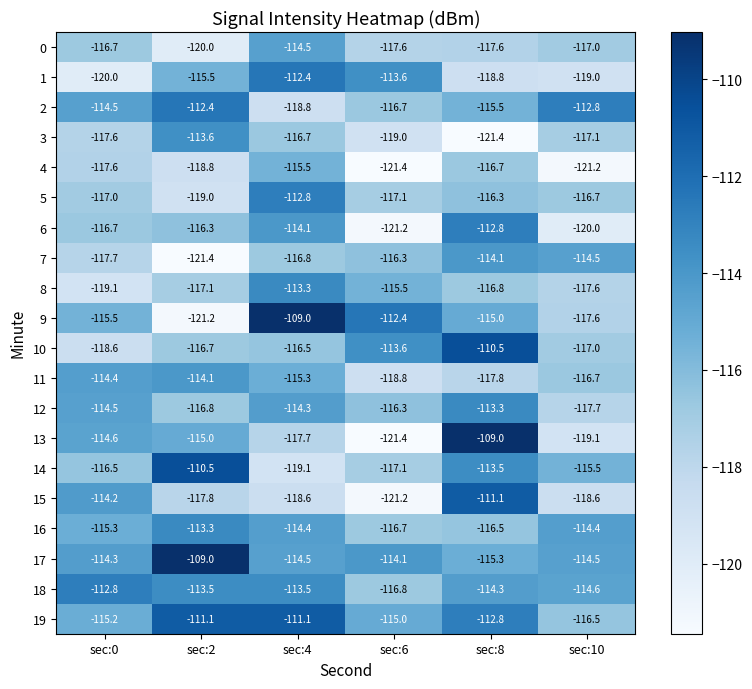

At which category is the sum across all series the highest?

sec:4